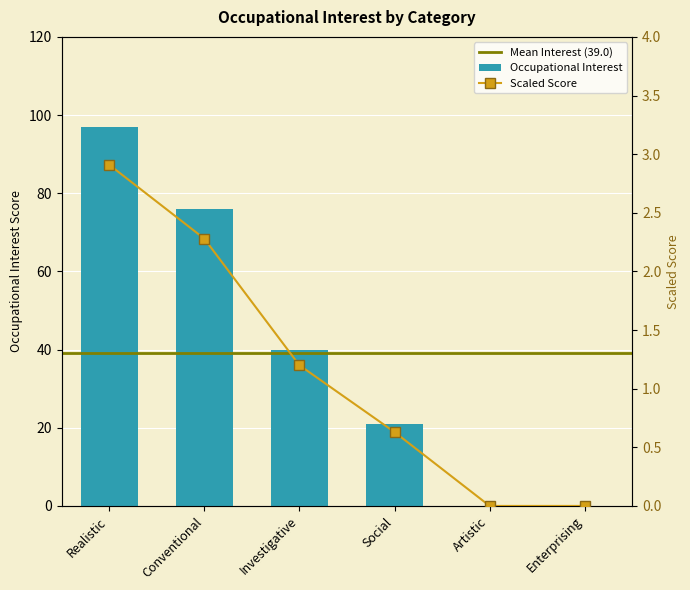

How many values are below 40?

3